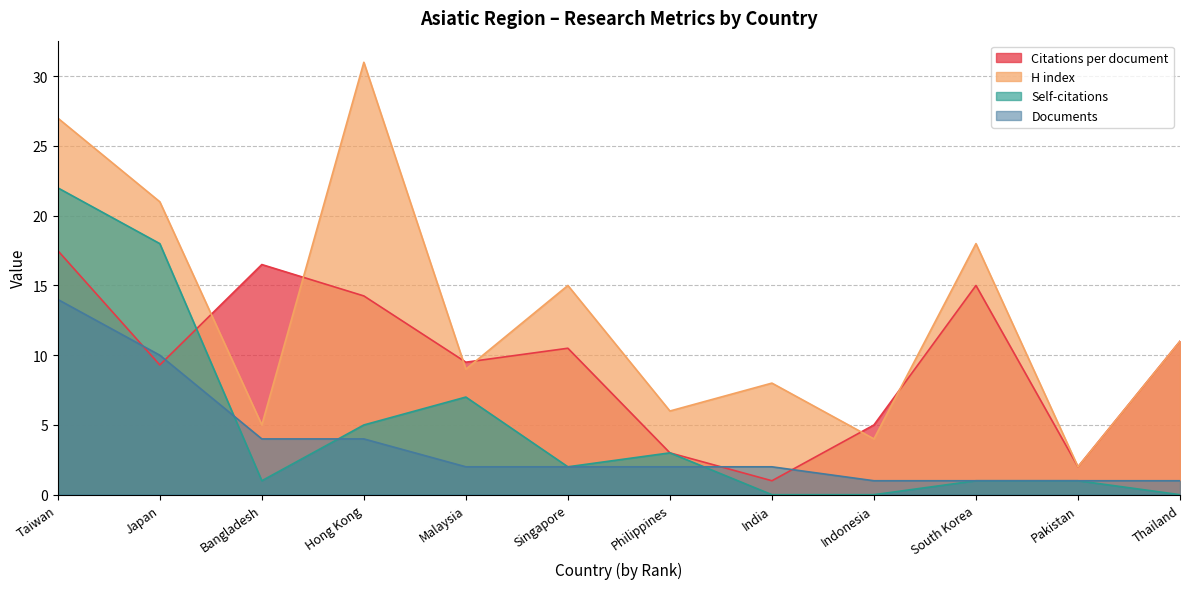

At Japan, list the series in order from smallest to largest.

Citations per document, Documents, Self-citations, H index